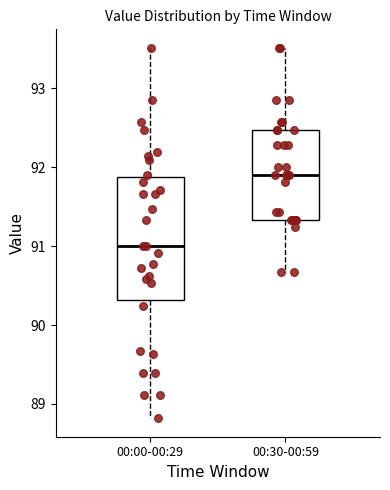

Which box has the highest median line?

00:30-00:59